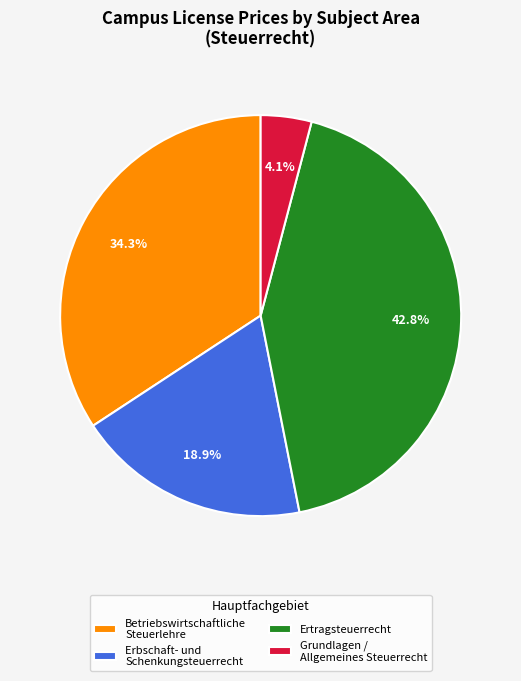

Is there a majority slice in this chart?

No